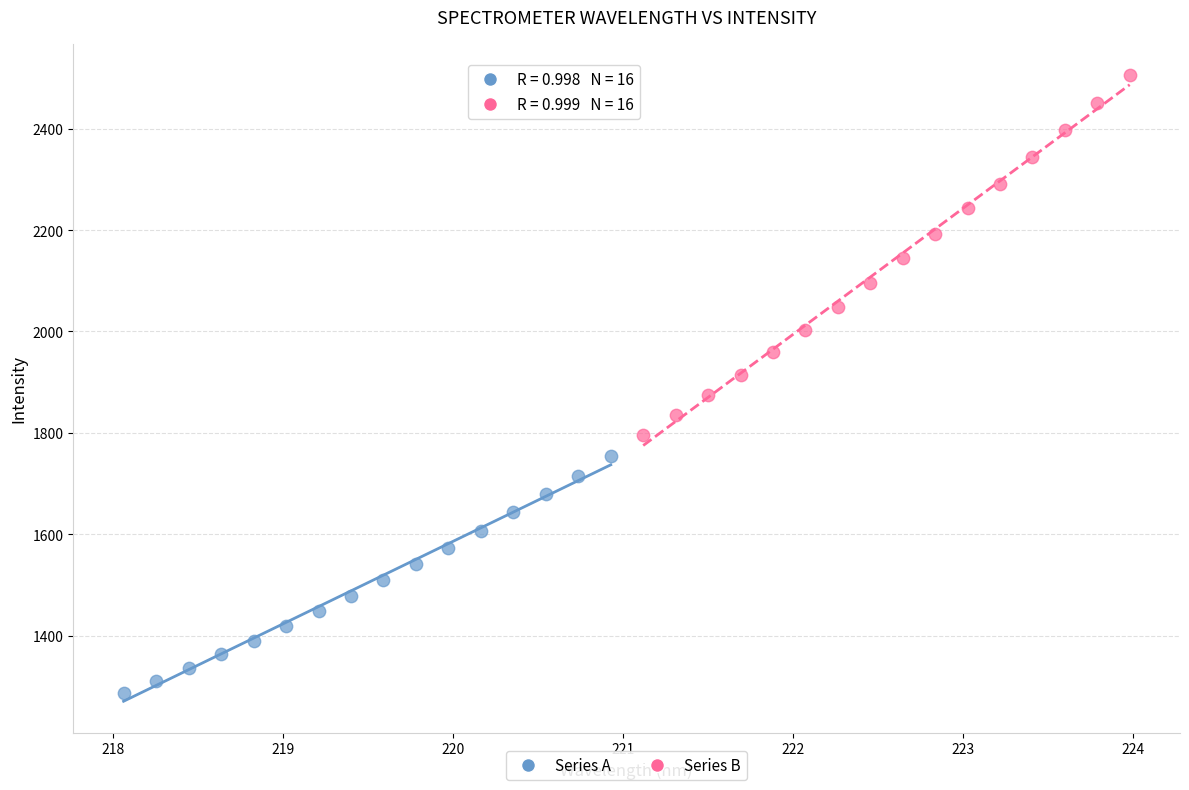

Which series has the widest spread of Y values?

Series B